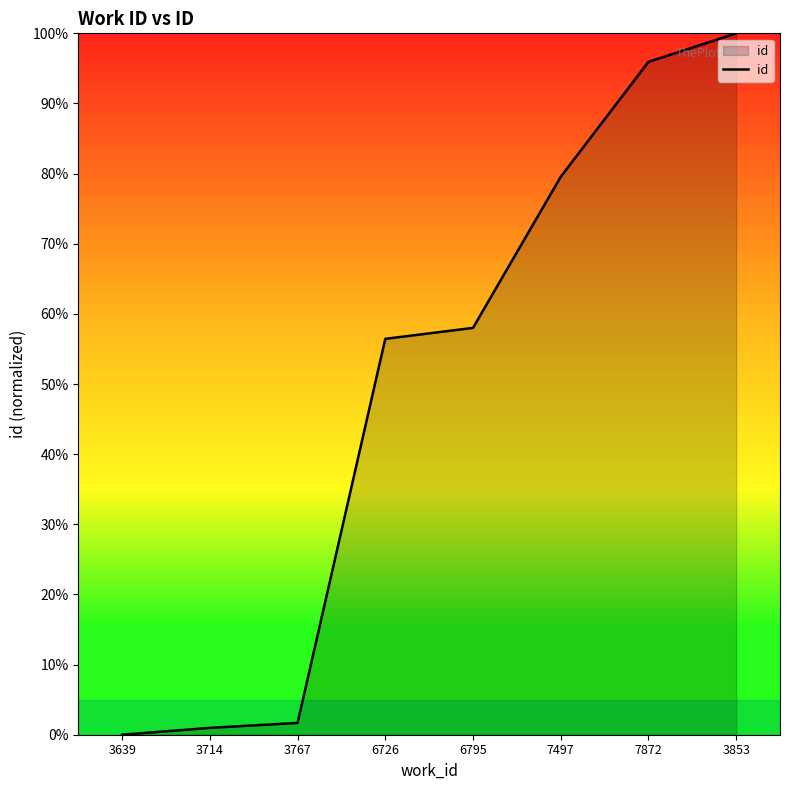

What is the average value?

49.1